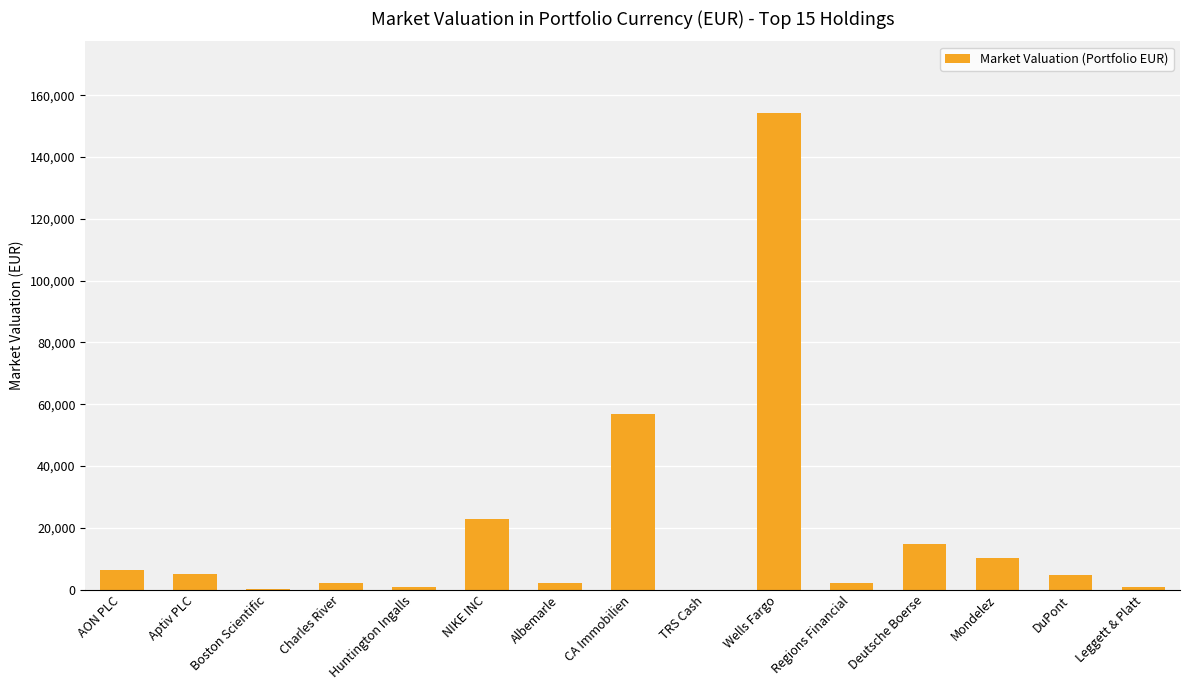

Count the number of values greater than 4815.

8